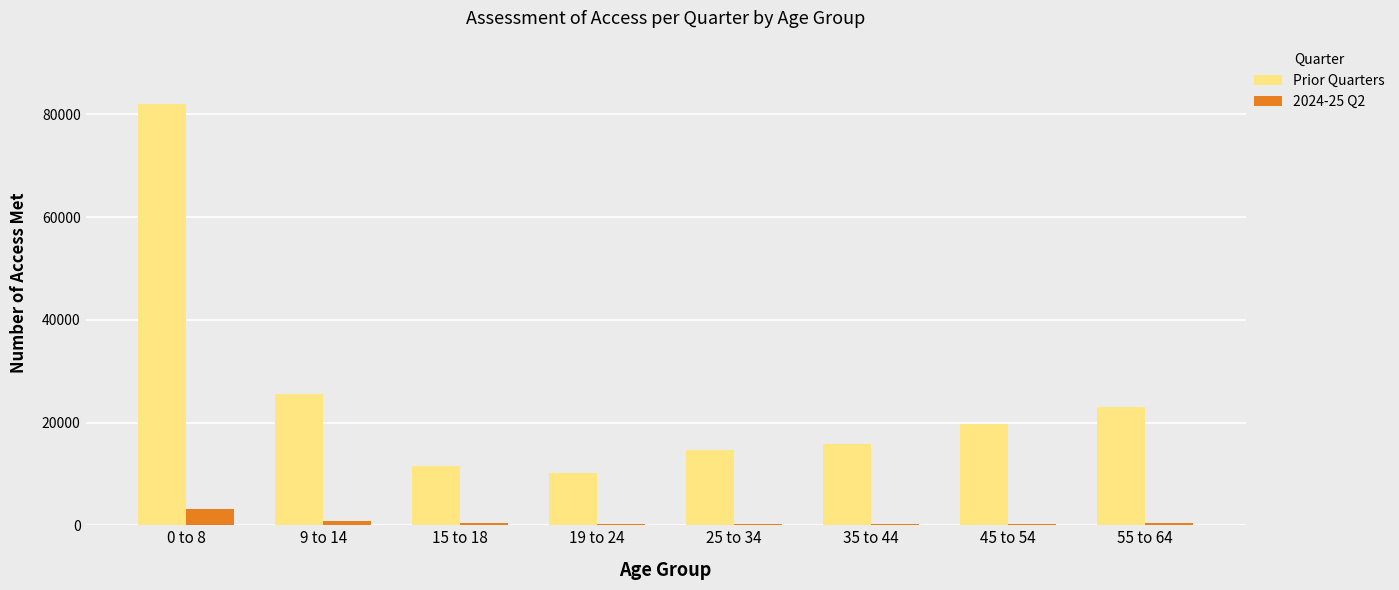

What is the maximum value for Prior Quarters?

82067